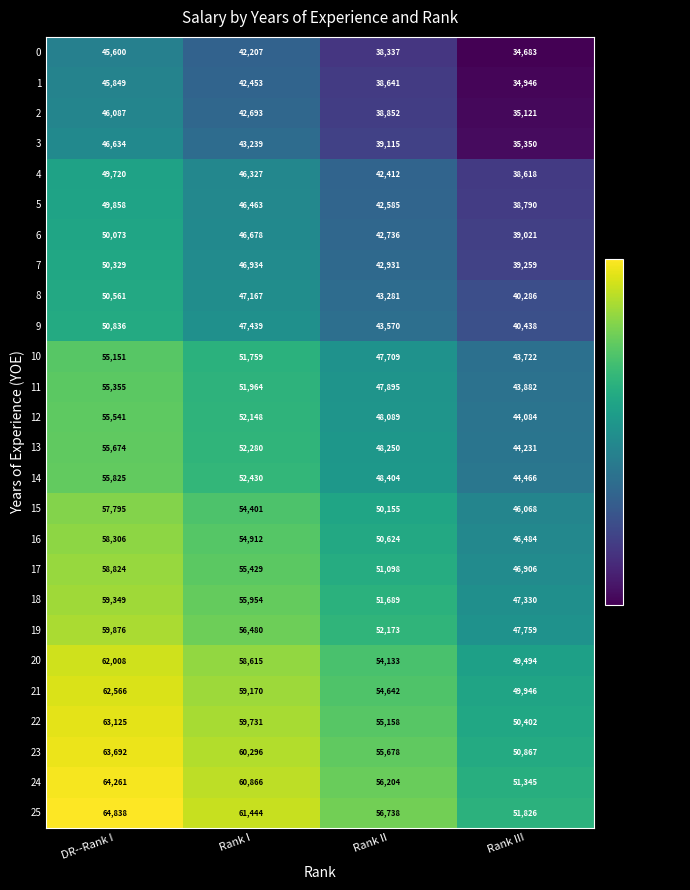

Rank the series by their maximum value, from lowest to highest.

0, 1, 2, 3, 4, 5, 6, 7, 8, 9, 10, 11, 12, 13, 14, 15, 16, 17, 18, 19, 20, 21, 22, 23, 24, 25